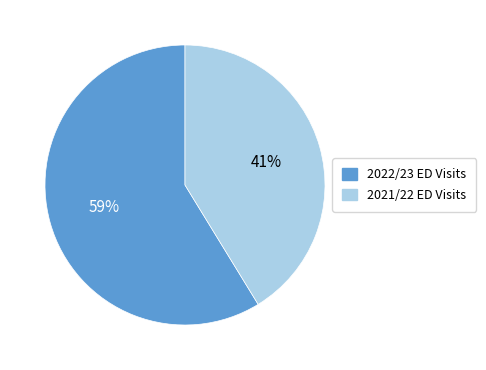

Is there a majority slice in this chart?

Yes